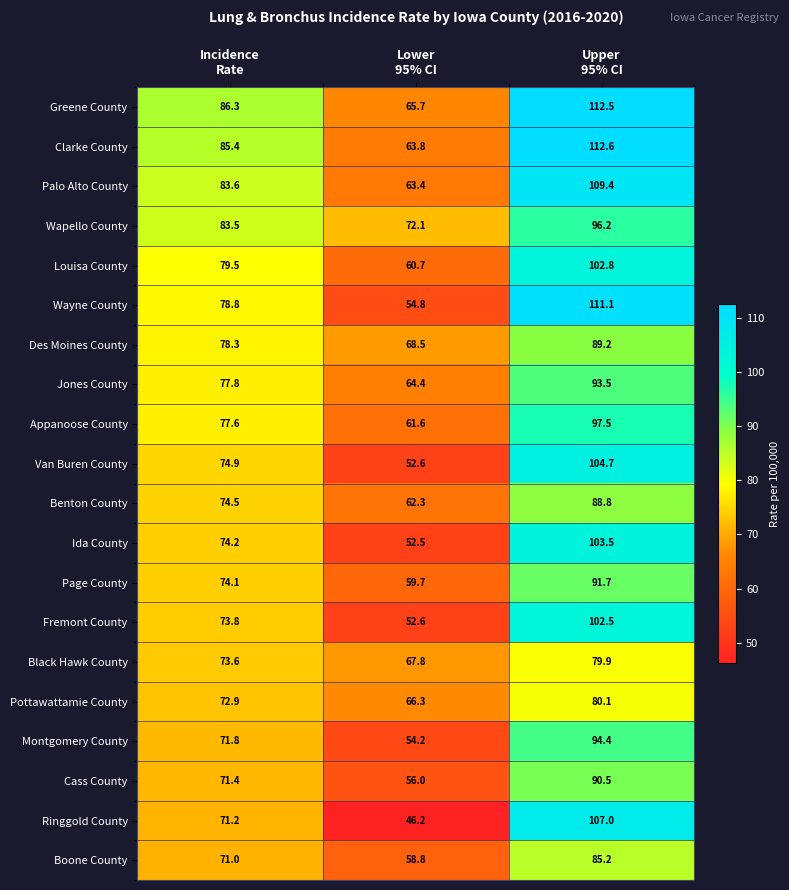

Which series has the largest total across all categories?

Greene County